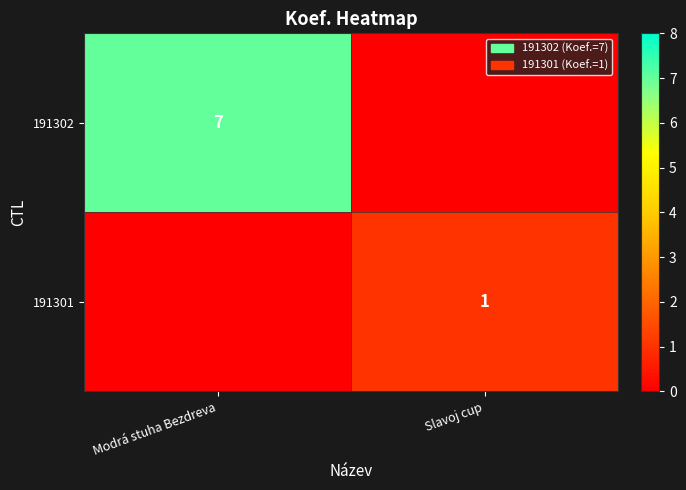

True or false: 191302 has a value of 7 at Modrá stuha Bezdreva.

True